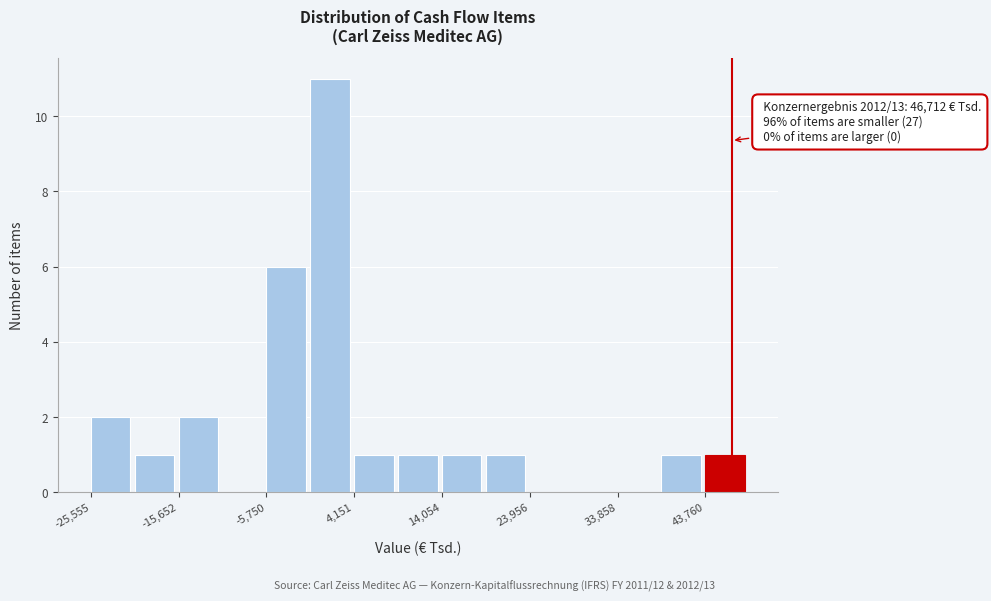

Which range on the x-axis has the tallest bar?

-1000 to 4000